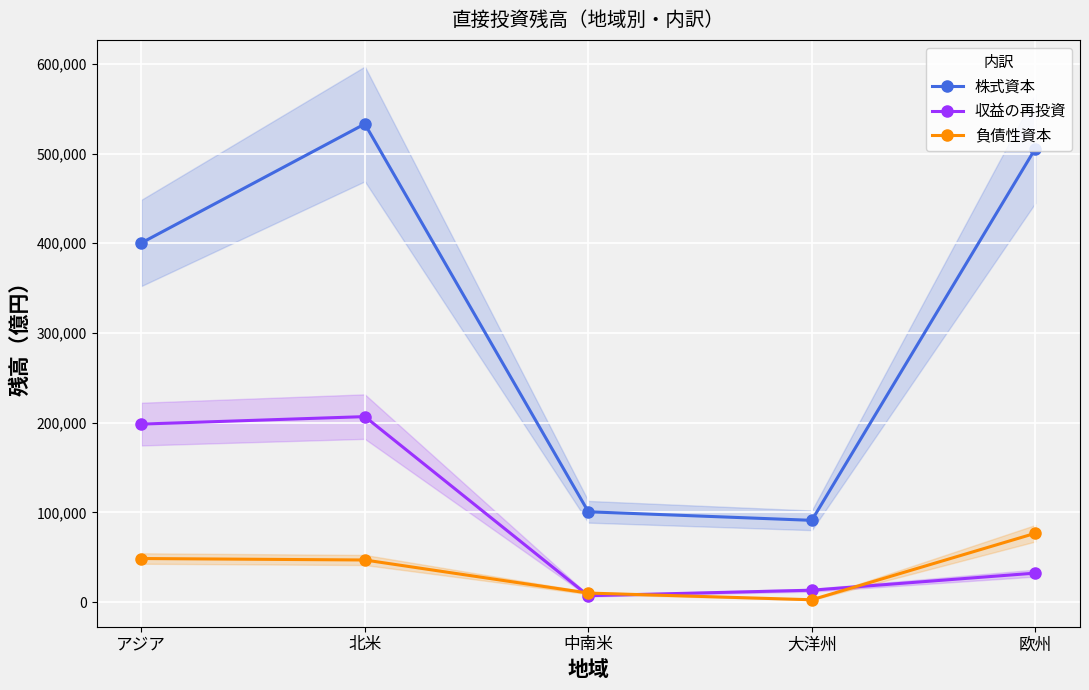

Rank the categories by 株式資本 value from lowest to highest.

大洋州, 中南米, アジア, 欧州, 北米